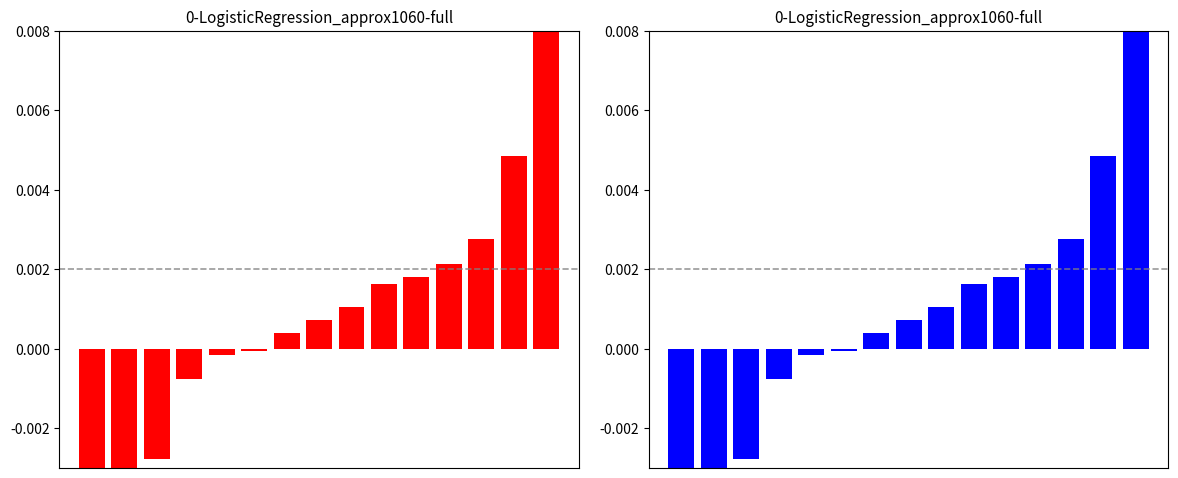

How many data points are less than 0?

6